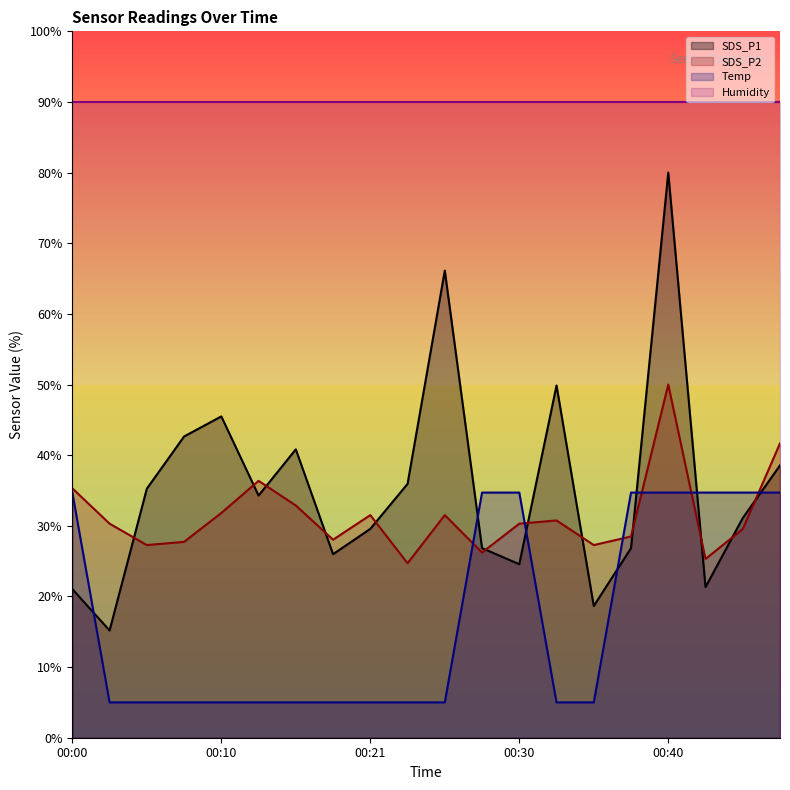

Is the value of Temp at 00:45 greater than the value of SDS_P2 at 00:16?

Yes